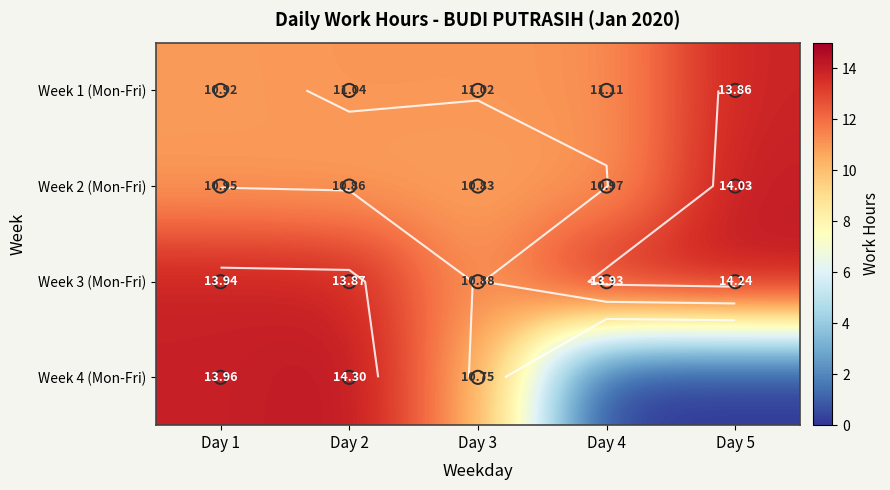

What is the lowest value of the Week 3 (Mon-Fri) series?

10.9